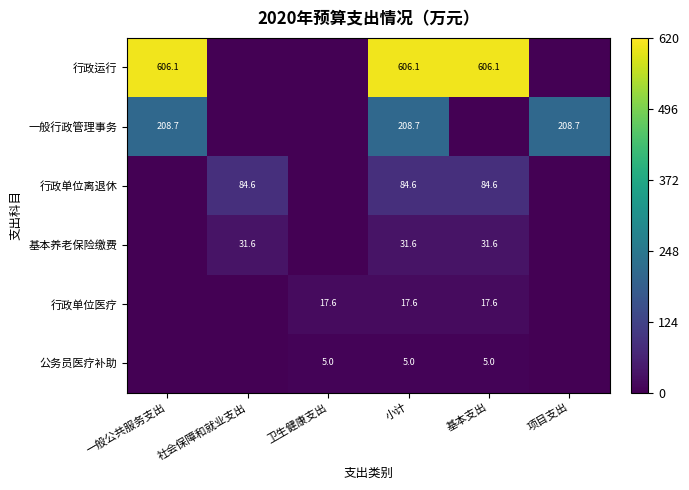

At 小计, list the series in order from smallest to largest.

公务员医疗补助, 行政单位医疗, 基本养老保险缴费, 行政单位离退休, 一般行政管理事务, 行政运行